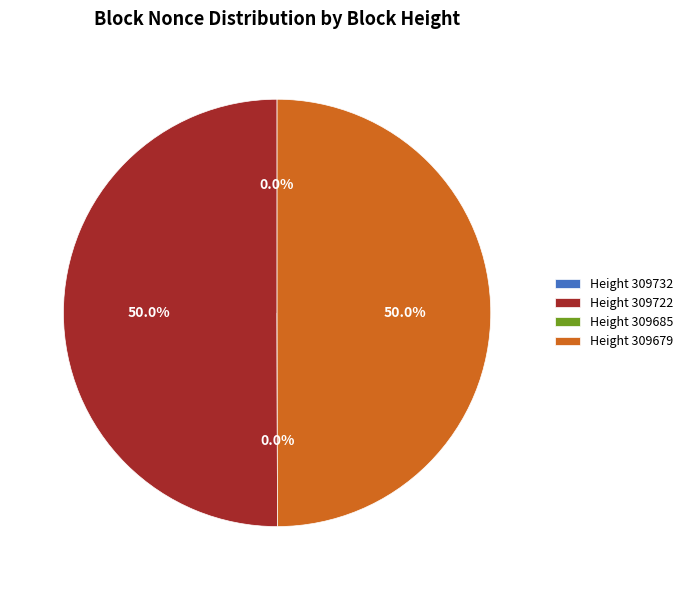

Approximately how many times larger is the value at 309722 compared to 309732?

27457.0